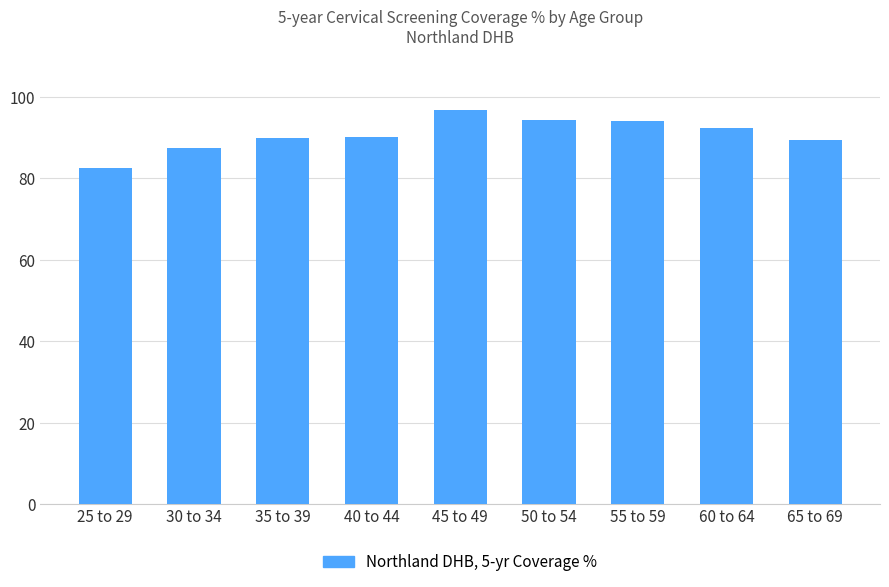

What is the change in value from 40 to 44 to 55 to 59?

+3.9